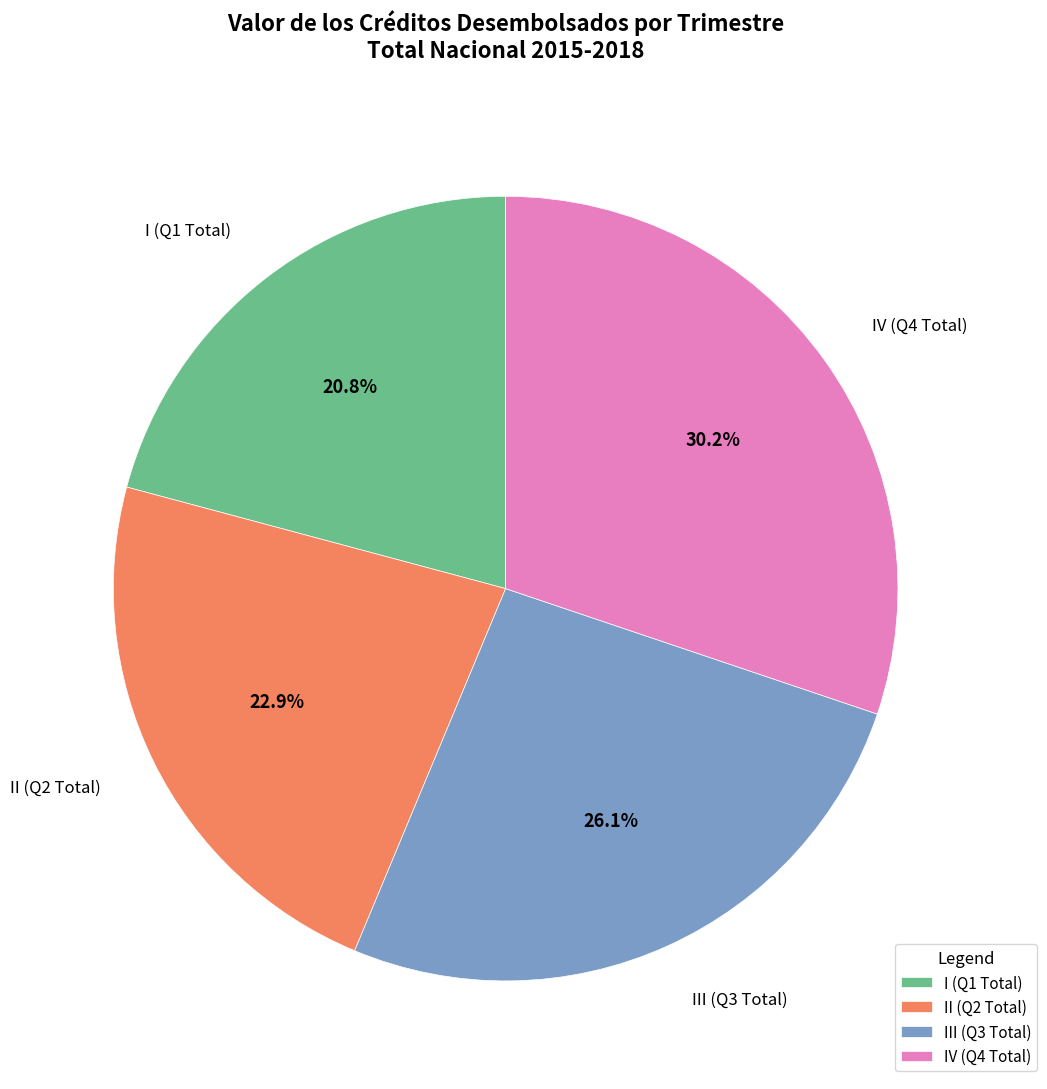

What percentage is NOT represented by II (Q2 Total)?

77.1%